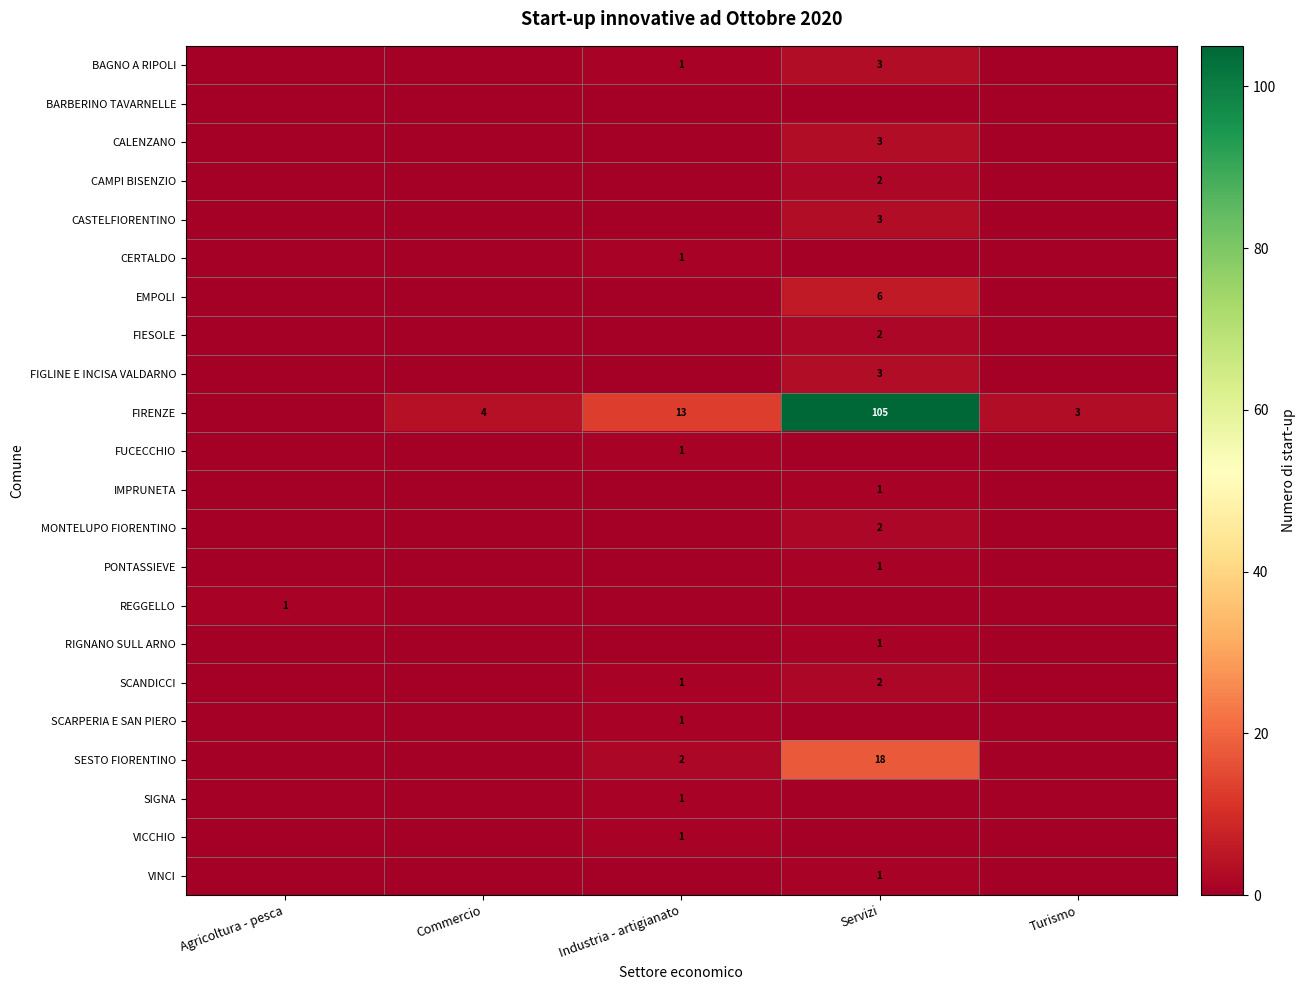

Is it true that VICCHIO equals 2 at Industria - artigianato?

False